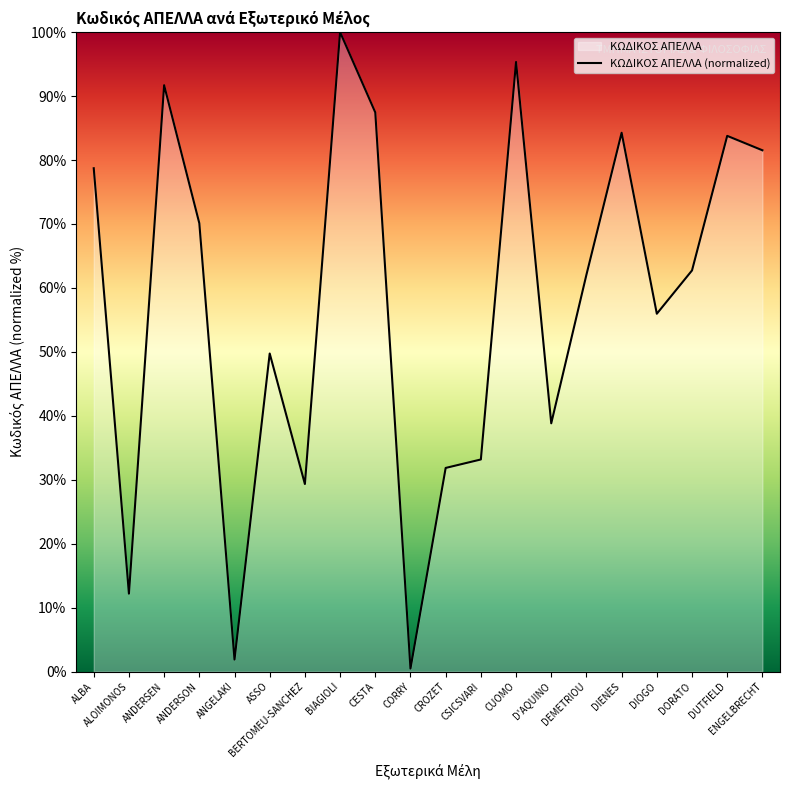

True or false: the data shows 31.8 at CROZET.

True